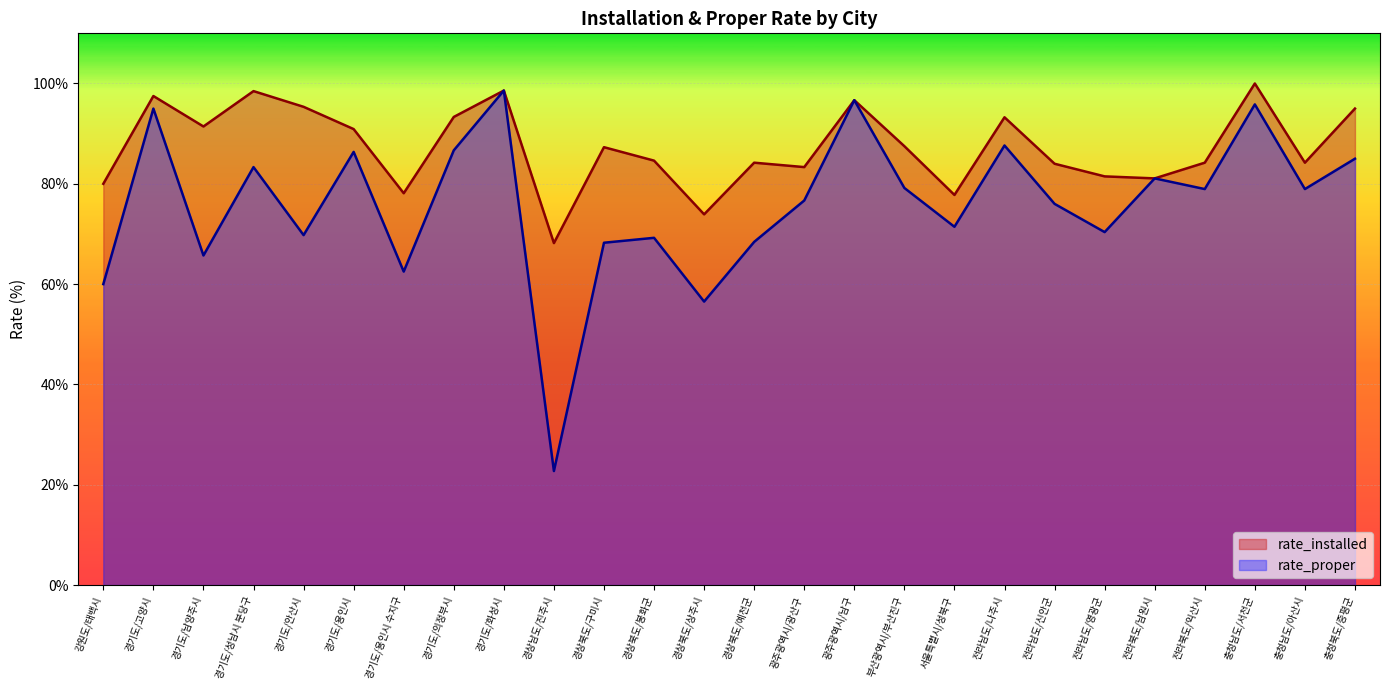

Reading right to left, list all the values displayed in this chart.

rate_installed: 충청북도/증평군=95.0	충청남도/아산시=84.2	충청남도/서천군=100.0	전라북도/익산시=84.2	전라북도/남원시=81.1	전라남도/영광군=81.5	전라남도/신안군=84.0	전라남도/나주시=93.3	서울특별시/성북구=77.8	부산광역시/부산진구=87.5	광주광역시/남구=96.7	광주광역시/광산구=83.3	경상북도/예천군=84.2	경상북도/상주시=73.9	경상북도/봉화군=84.6	경상북도/구미시=87.3	경상남도/진주시=68.2	경기도/화성시=98.6	경기도/의정부시=93.3	경기도/용인시 수지구=78.1	경기도/용인시=90.9	경기도/안산시=95.3	경기도/성남시 분당구=98.5	경기도/남양주시=91.4	경기도/고양시=97.5	강원도/태백시=80.0
rate_proper: 충청북도/증평군=85.0	충청남도/아산시=79.0	충청남도/서천군=95.8	전라북도/익산시=79.0	전라북도/남원시=81.1	전라남도/영광군=70.4	전라남도/신안군=76.0	전라남도/나주시=87.6	서울특별시/성북구=71.4	부산광역시/부산진구=79.2	광주광역시/남구=96.7	광주광역시/광산구=76.7	경상북도/예천군=68.4	경상북도/상주시=56.5	경상북도/봉화군=69.2	경상북도/구미시=68.2	경상남도/진주시=22.7	경기도/화성시=98.6	경기도/의정부시=86.7	경기도/용인시 수지구=62.5	경기도/용인시=86.4	경기도/안산시=69.8	경기도/성남시 분당구=83.3	경기도/남양주시=65.7	경기도/고양시=95.0	강원도/태백시=60.0